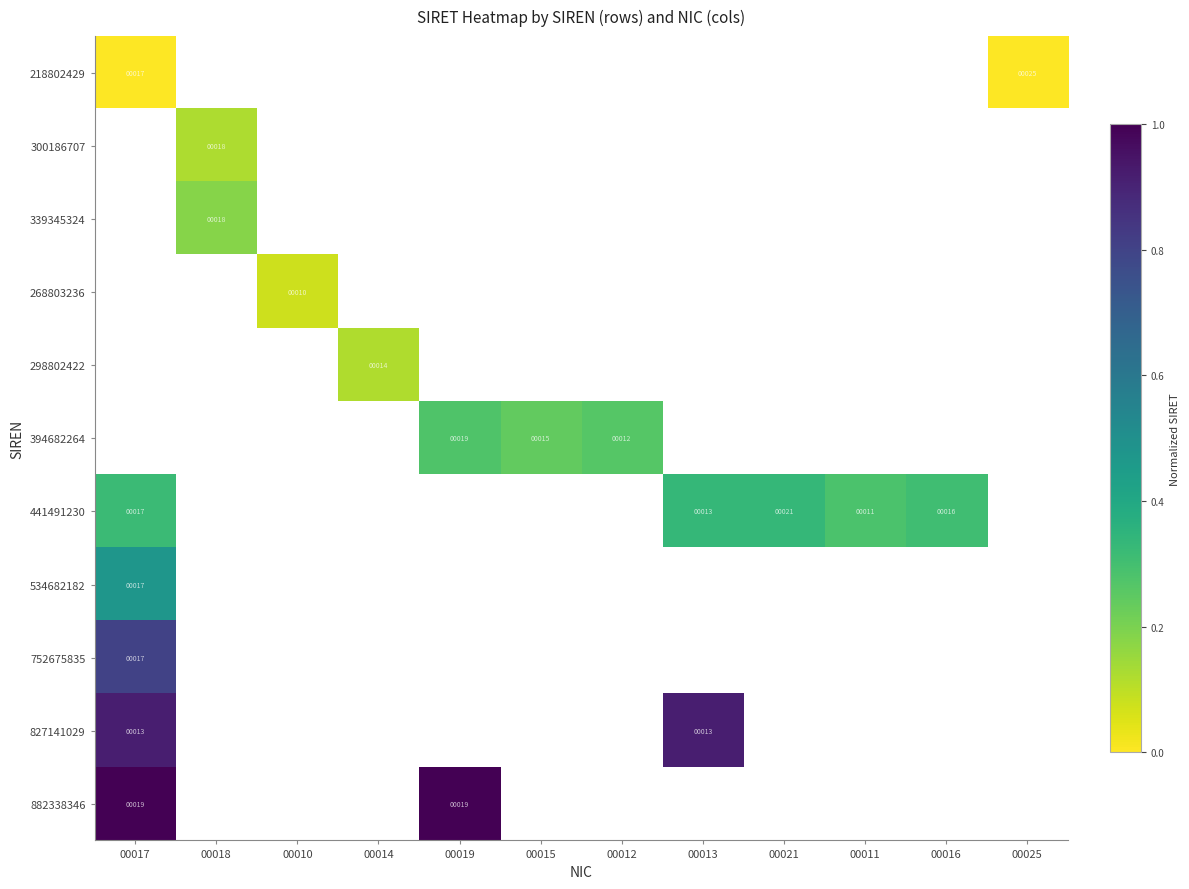

How many distinct data groups are displayed?

11